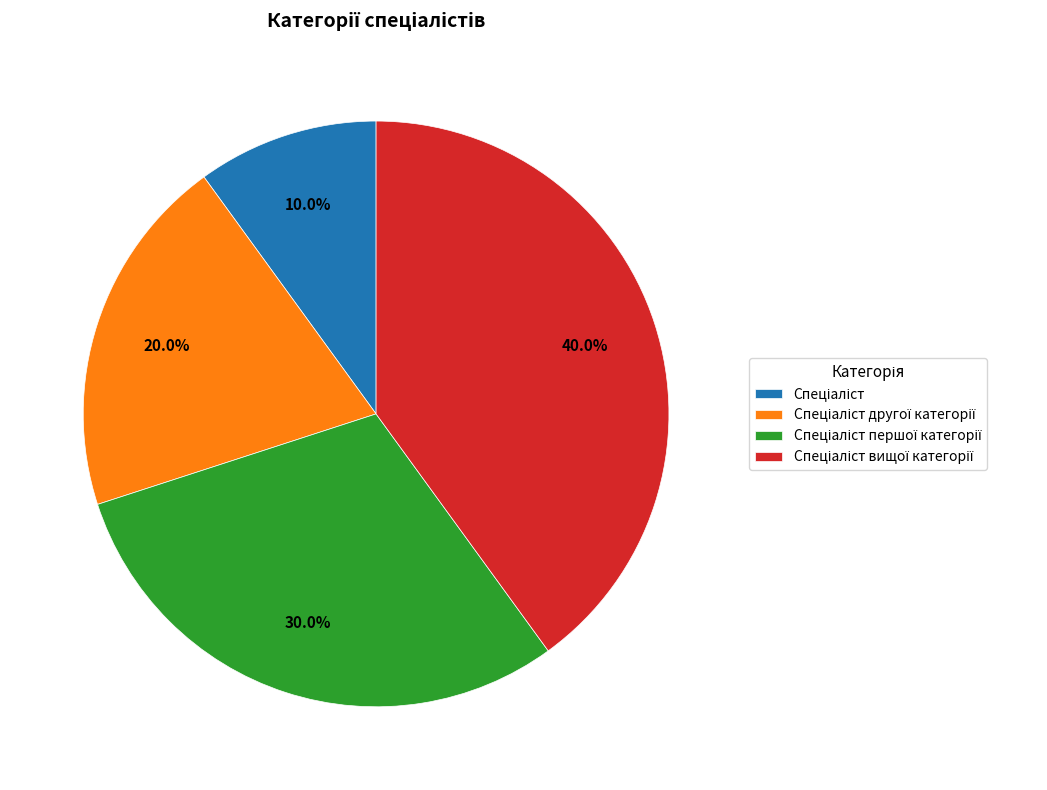

To the nearest percent, what is the average slice percentage?

25%